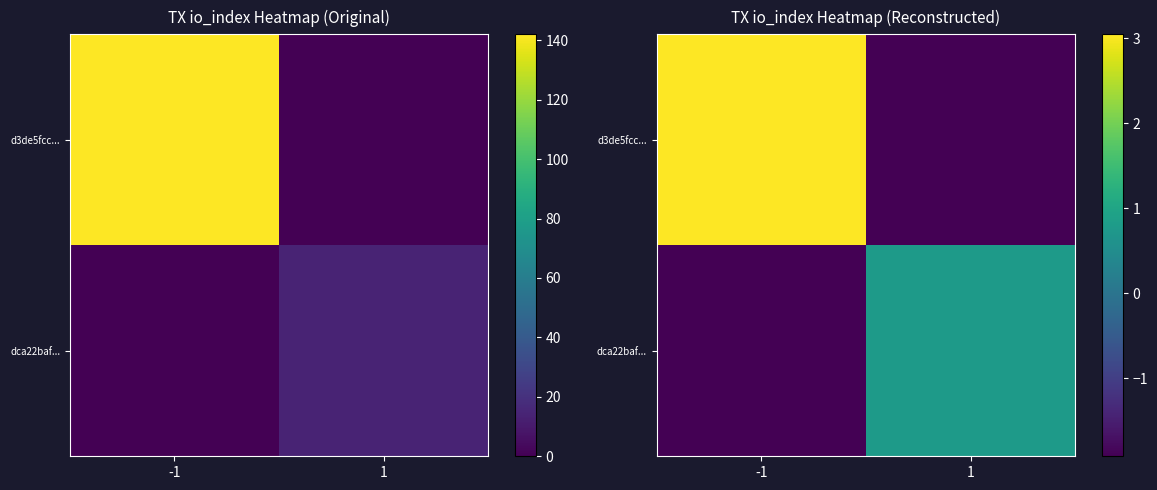

List the labels in order of dca22baf... value, smallest first.

-1, 1